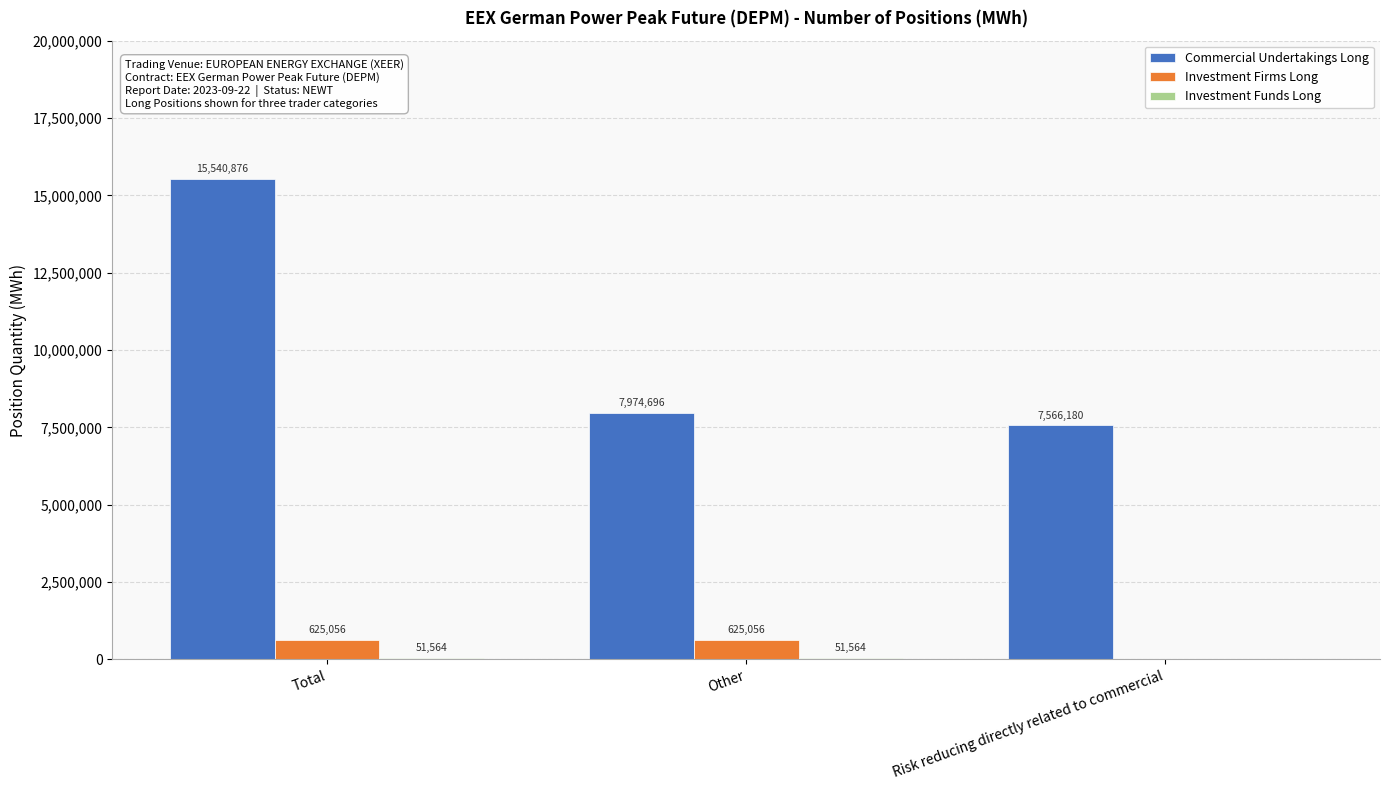

Which series changed the most between Total and Risk reducing directly related to commercial?

Commercial Undertakings Long